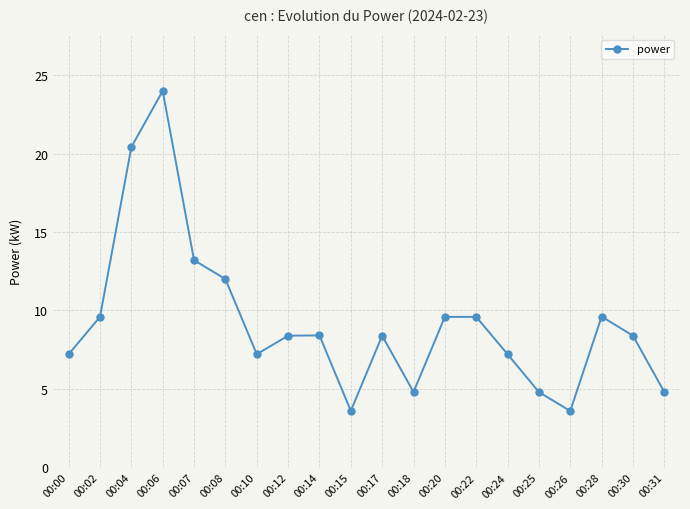

What is the value of the 9th point from the left?

8.4